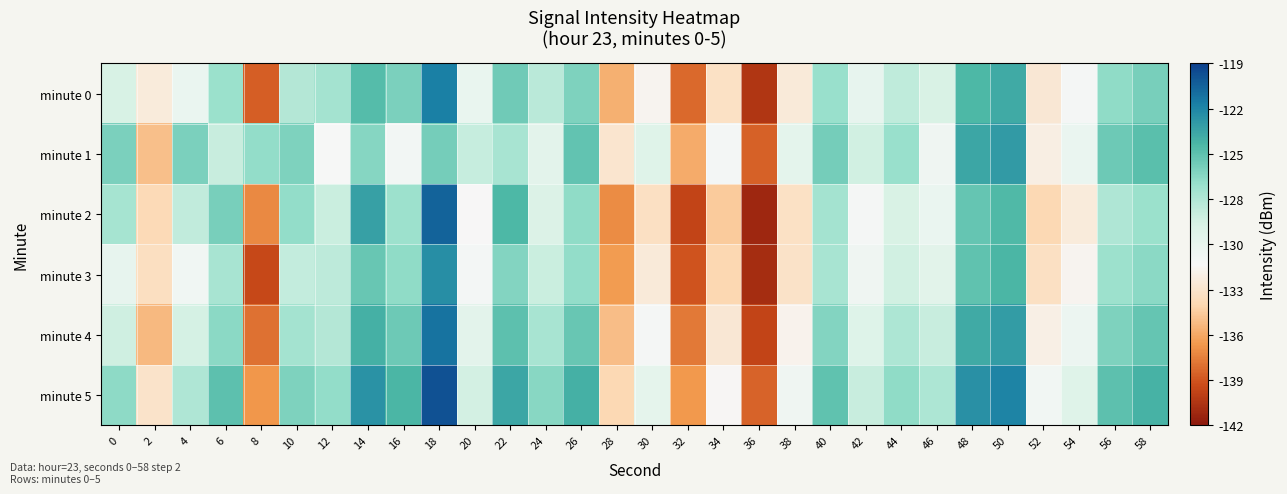

List the series in order of their peak value, lowest first.

minute 1, minute 3, minute 0, minute 4, minute 2, minute 5